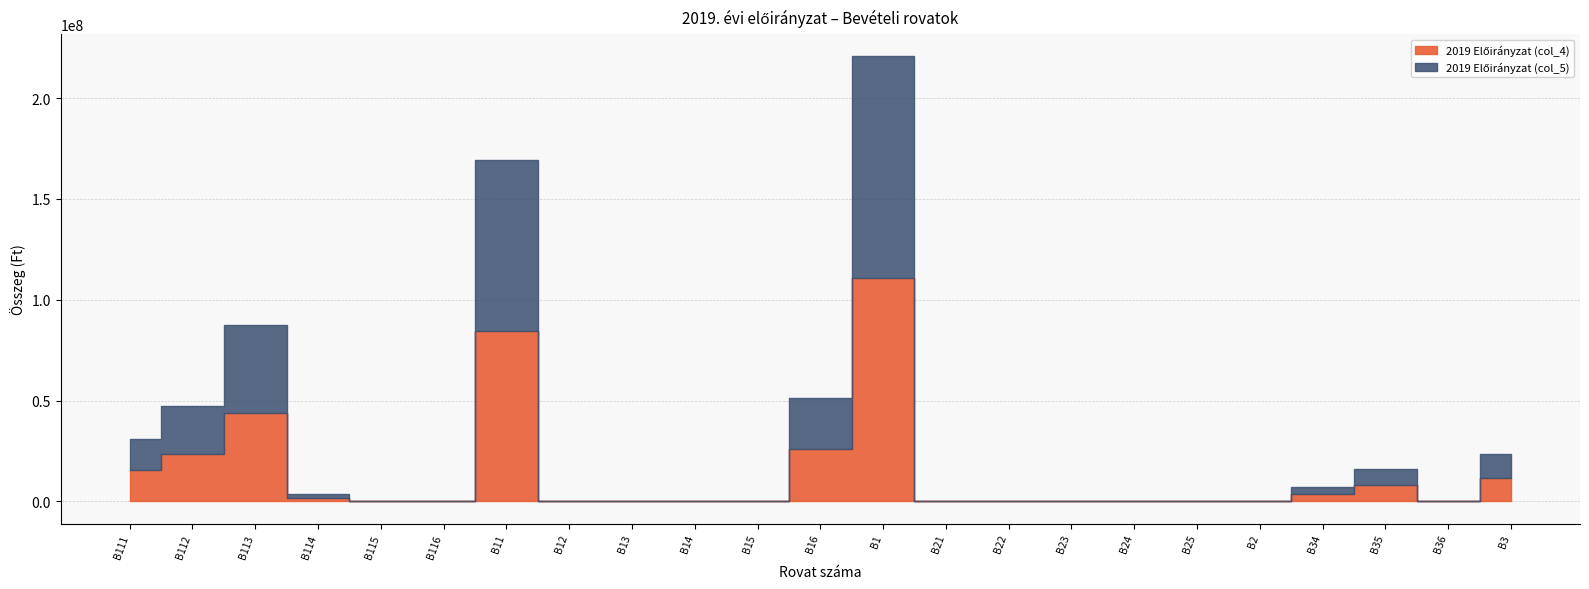

The value of 2019 Előirányzat (col_5) at B3 is 3364482. True or false?

False